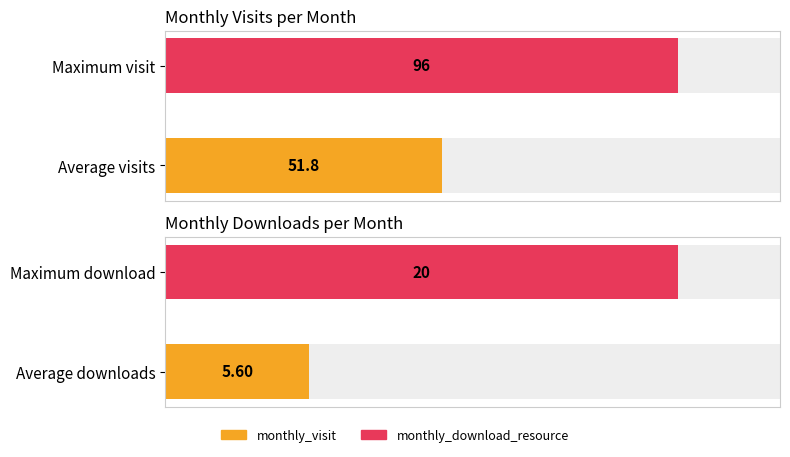

Are the bars grouped side by side (vs. stacked)?

Yes